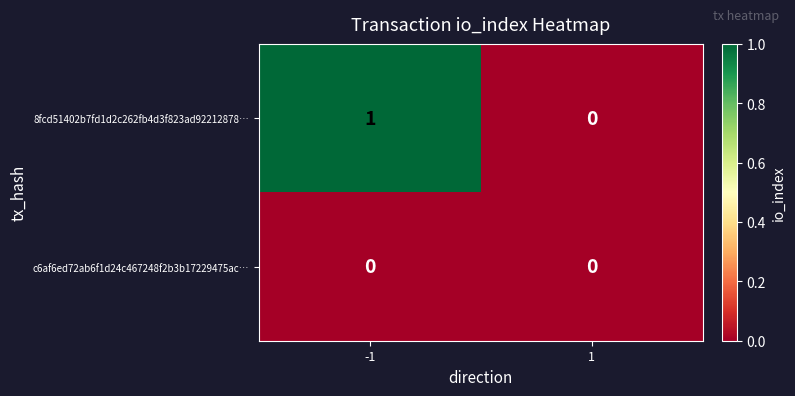

Rank the series by their maximum value, from lowest to highest.

c6af6ed72ab6f1d24c467248f2b3b17229475ac…, 8fcd51402b7fd1d2c262fb4d3f823ad92212878…